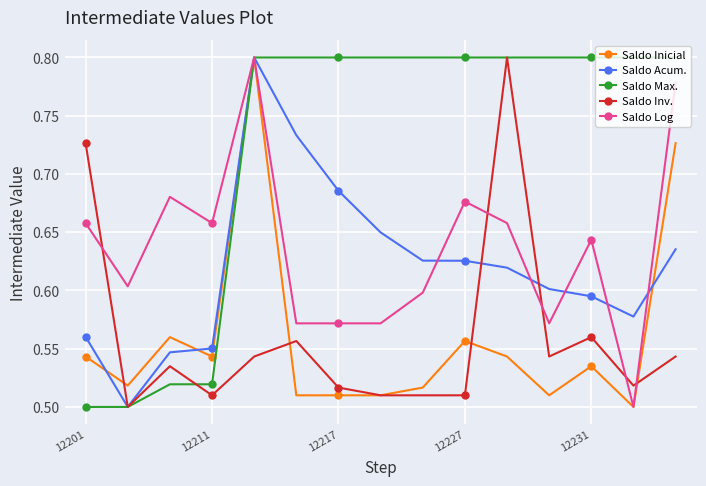

At how many categories does at least one series exceed 0?

15